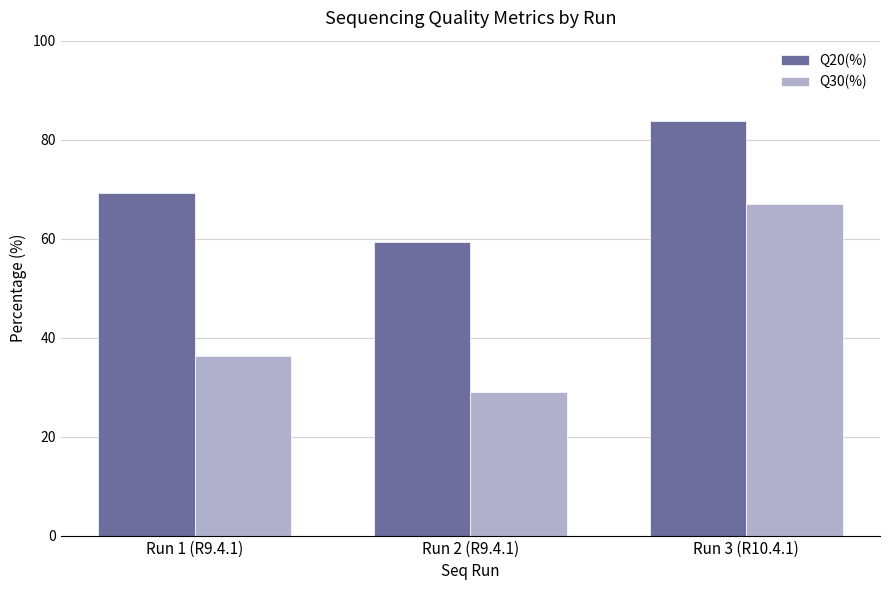

What is the difference between the maximum and second lowest values in the Q30(%) series?

30.7